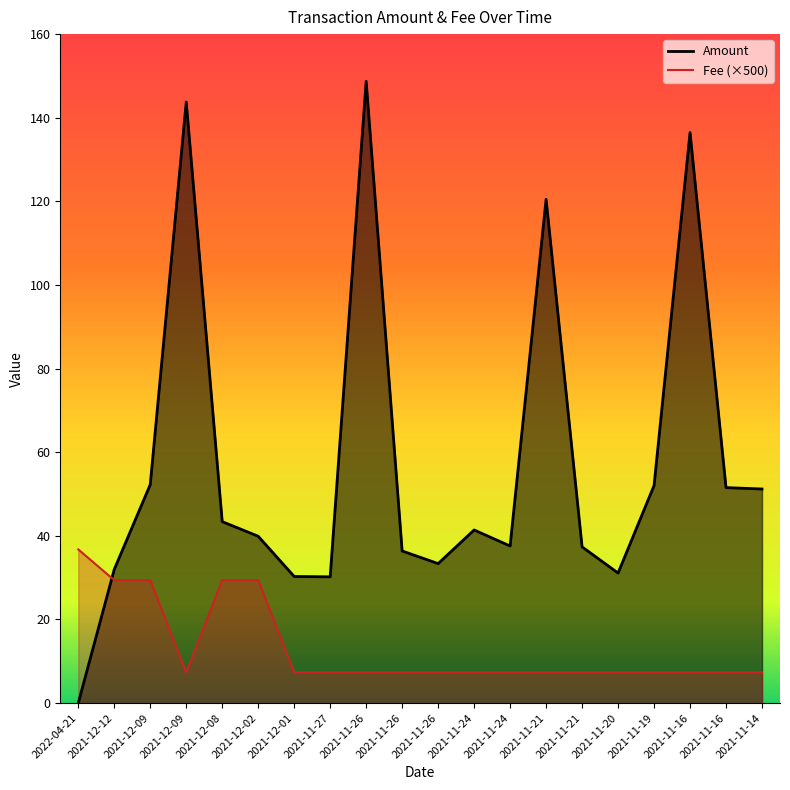

In Fee, how many points are lower than both neighbors (excluding endpoints)?

1